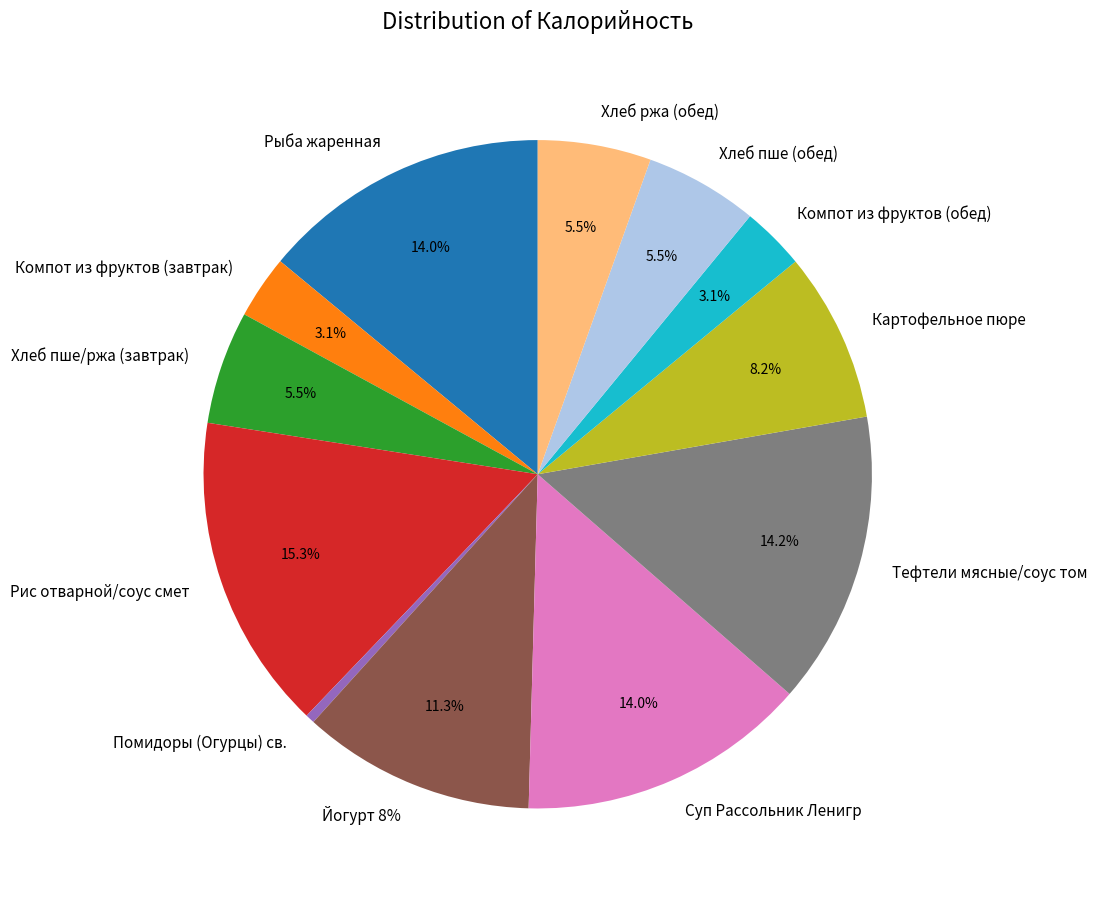

What is the largest slice in the pie chart?

Рис отварной/соус смет